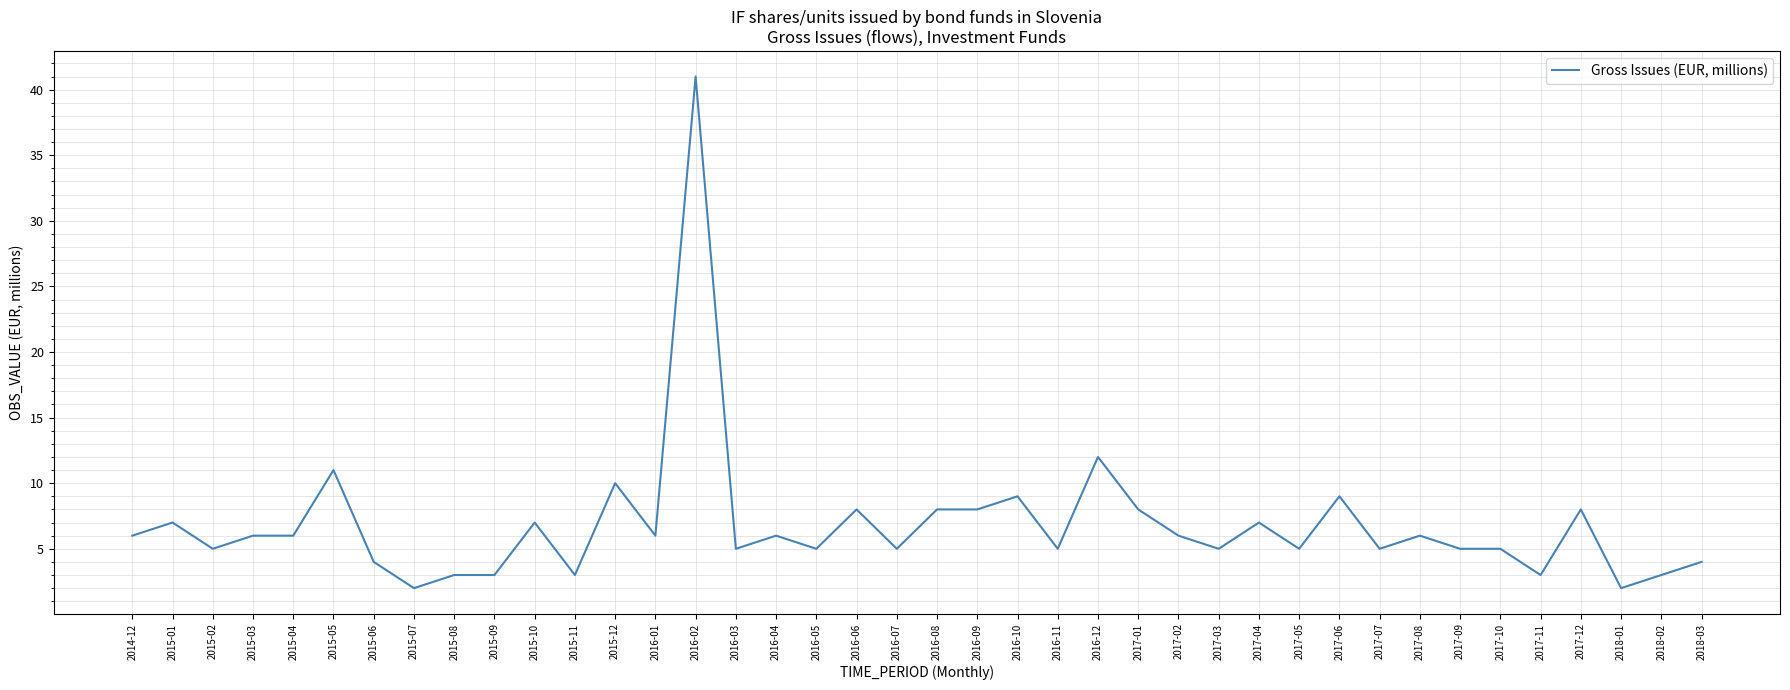

True or false: the data has more than 1 interior local peaks.

True